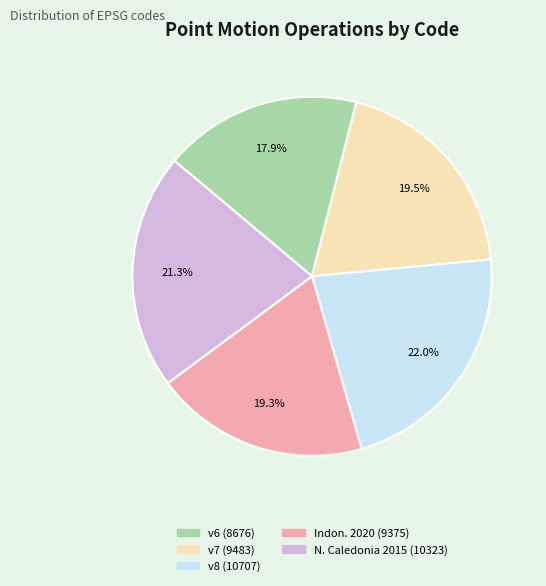

How much of the chart is everything except Indon. 2020 (9375)?

80.7%